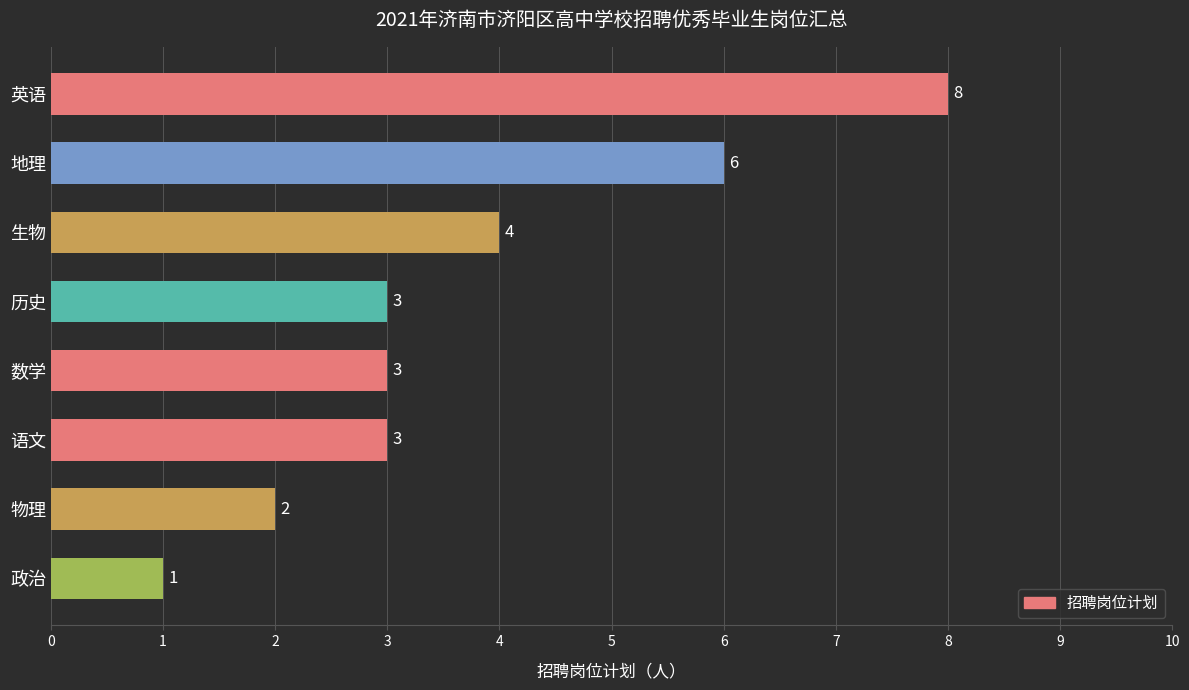

Count the number of categories in the chart.

8